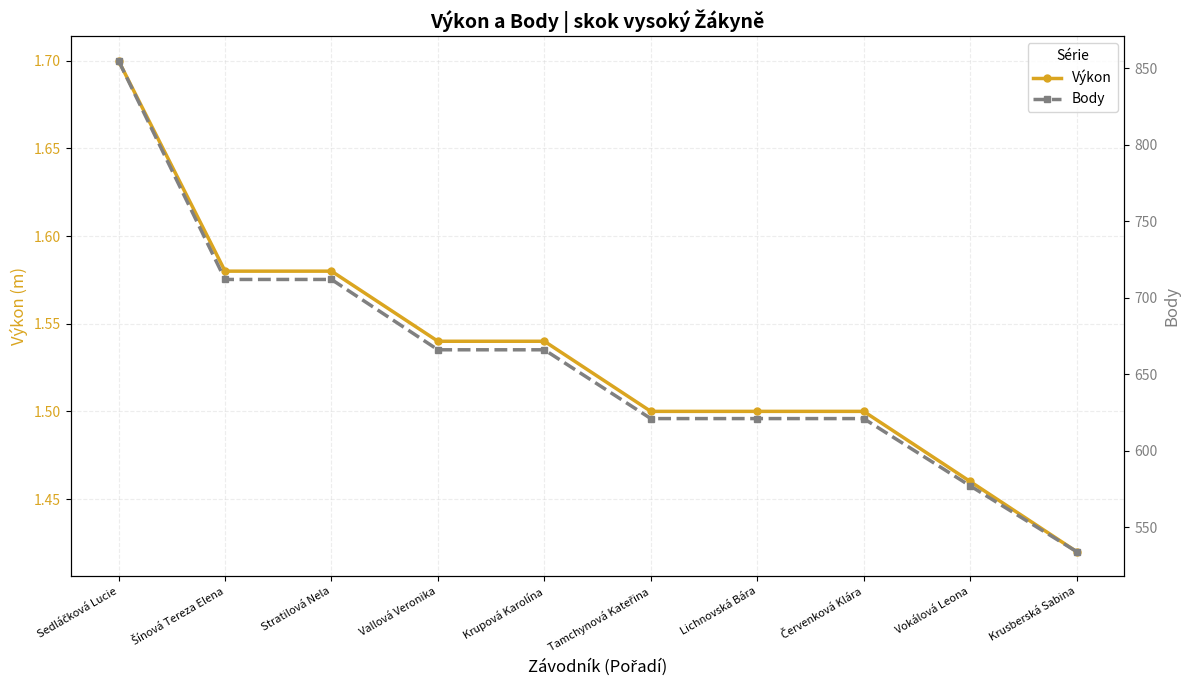

True or false: Body has more than 0 interior local peaks.

False